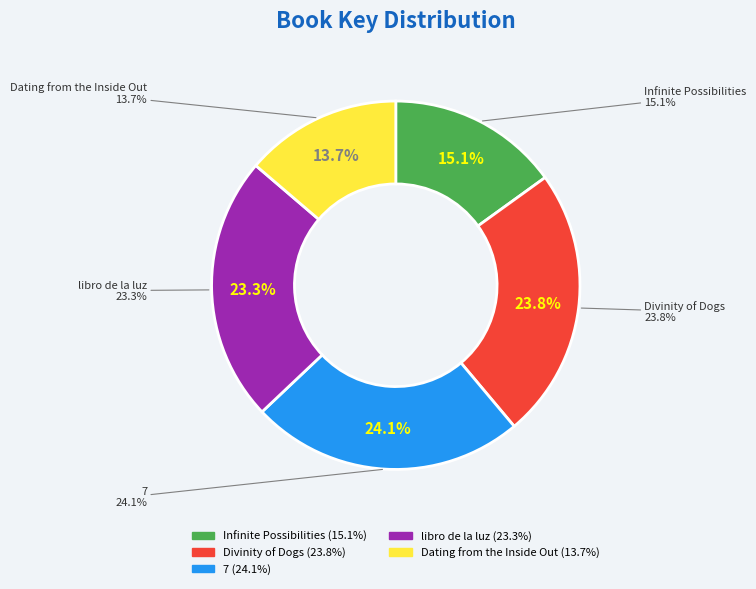

What is the smallest slice in the pie chart?

Dating from the Inside Out